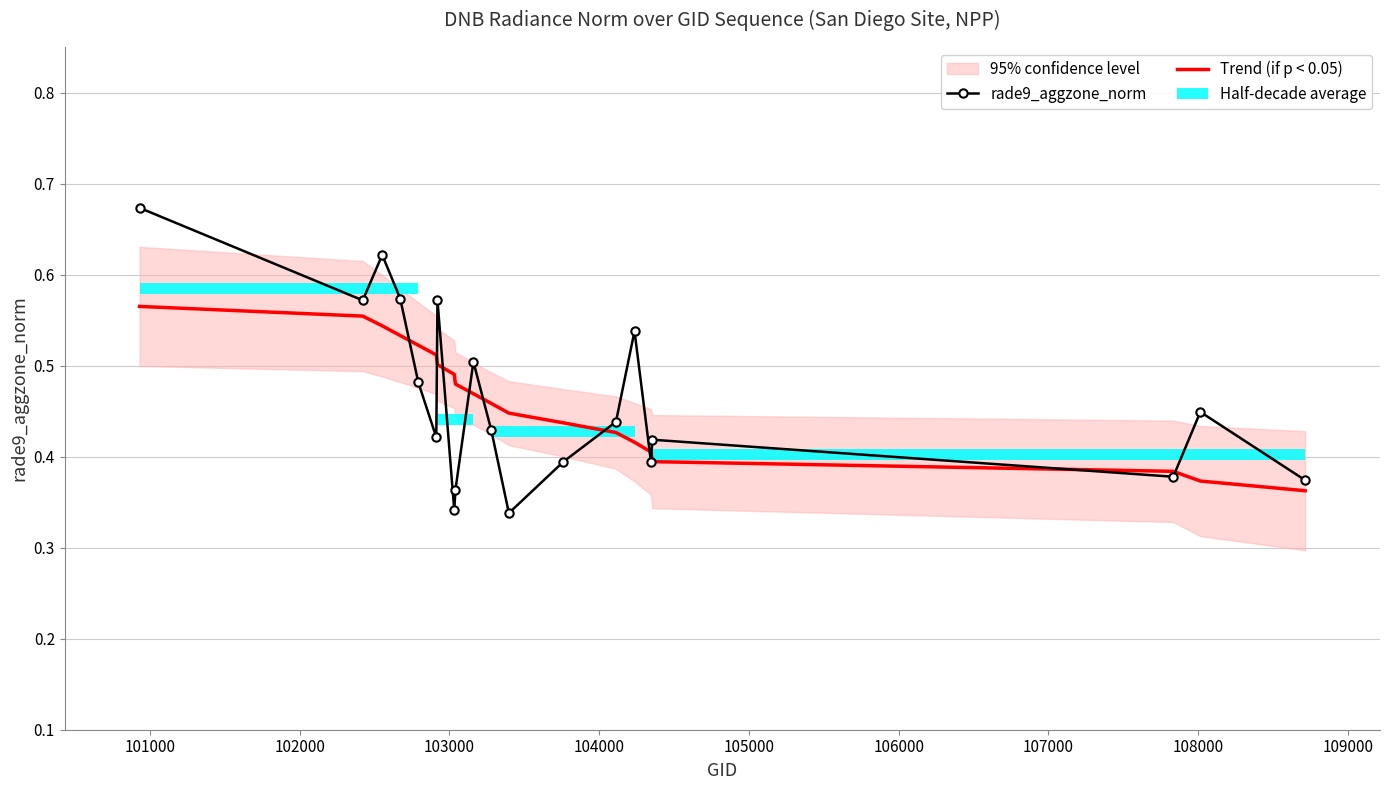

Which series has the largest total across all categories?

Trend (if p < 0.05)